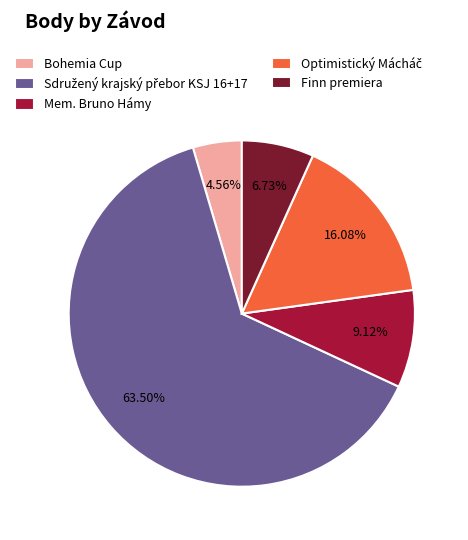

Which slice is the smallest?

Bohemia Cup